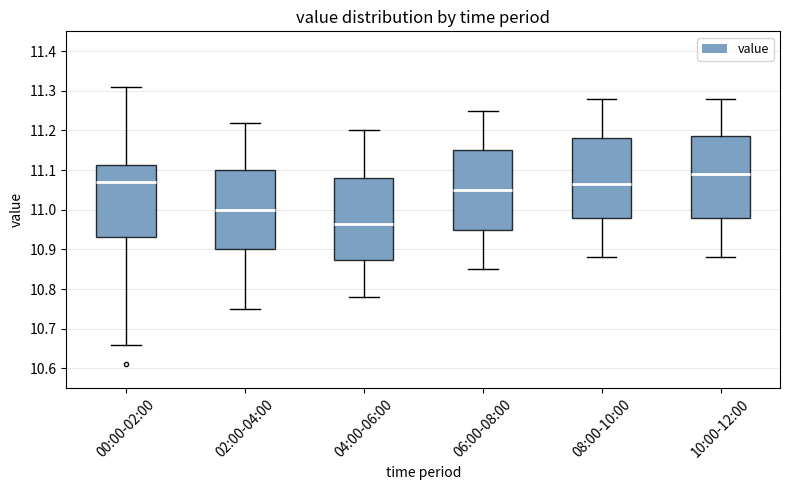

Reading left to right, read every box against the y-axis: the position of its median line, the range the box covers, and the ends of its whiskers. The values are not printed on the chart, so give them approximately, as read against the axis.

00:00-02:00: median 11.07, box 10.93 to 11.11, whiskers 10.66 to 11.31
02:00-04:00: median 11.00, box 10.90 to 11.10, whiskers 10.75 to 11.22
04:00-06:00: median 10.97, box 10.87 to 11.08, whiskers 10.78 to 11.20
06:00-08:00: median 11.05, box 10.95 to 11.15, whiskers 10.85 to 11.25
08:00-10:00: median 11.07, box 10.98 to 11.18, whiskers 10.88 to 11.28
10:00-12:00: median 11.09, box 10.98 to 11.19, whiskers 10.88 to 11.28